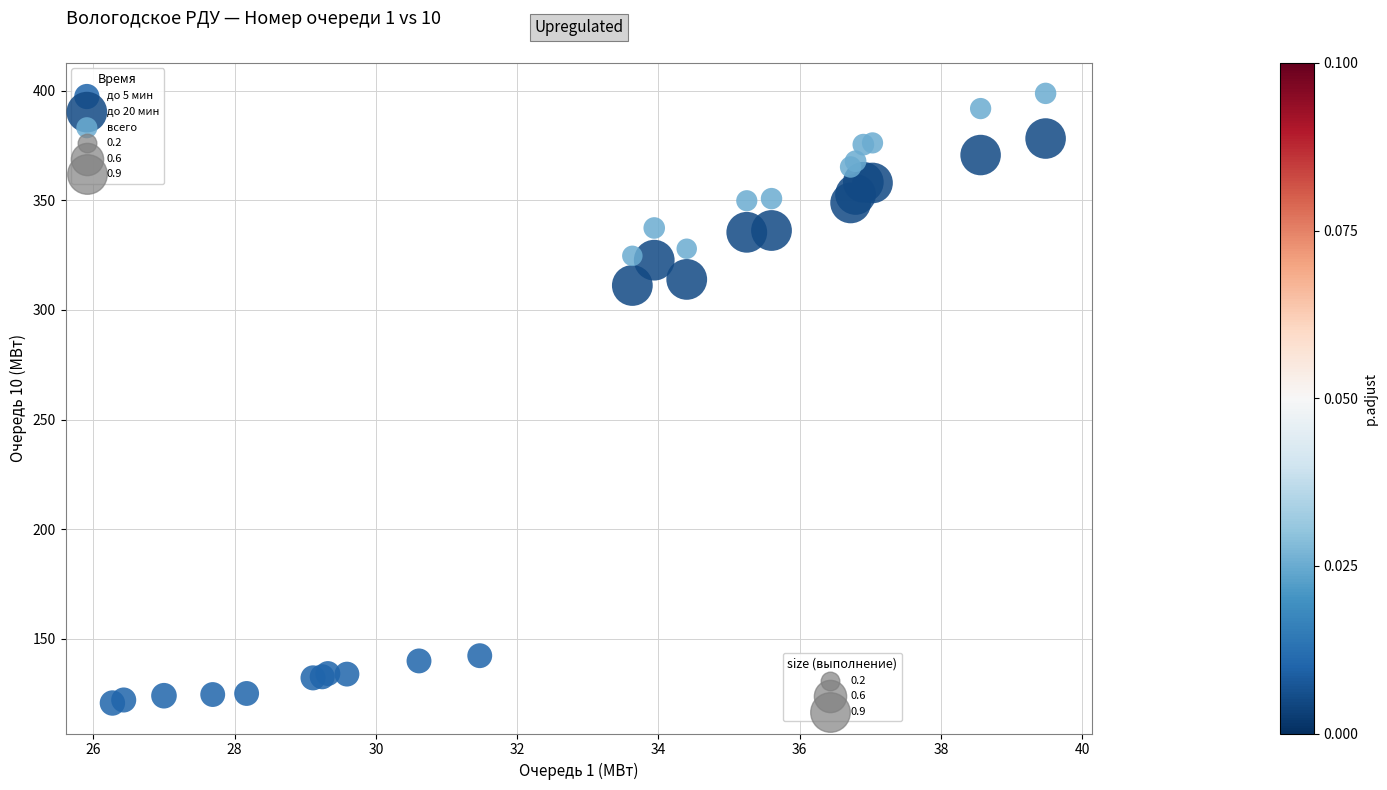

Which series has the widest spread of Y values?

всего